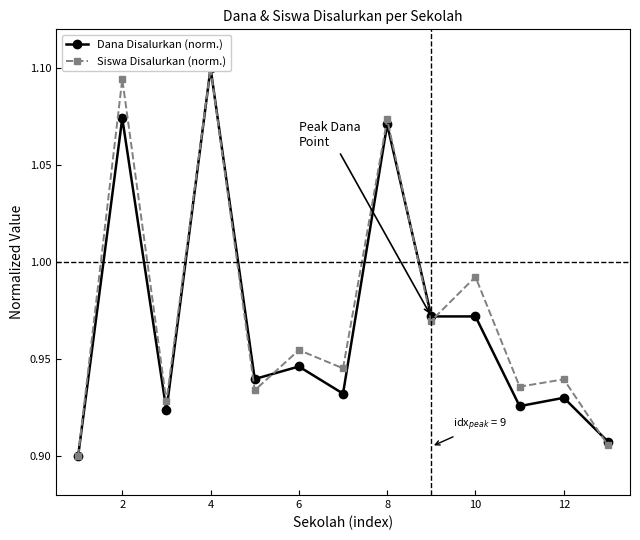

How many interior local valleys does the Siswa Disalurkan (norm.) series have?

5